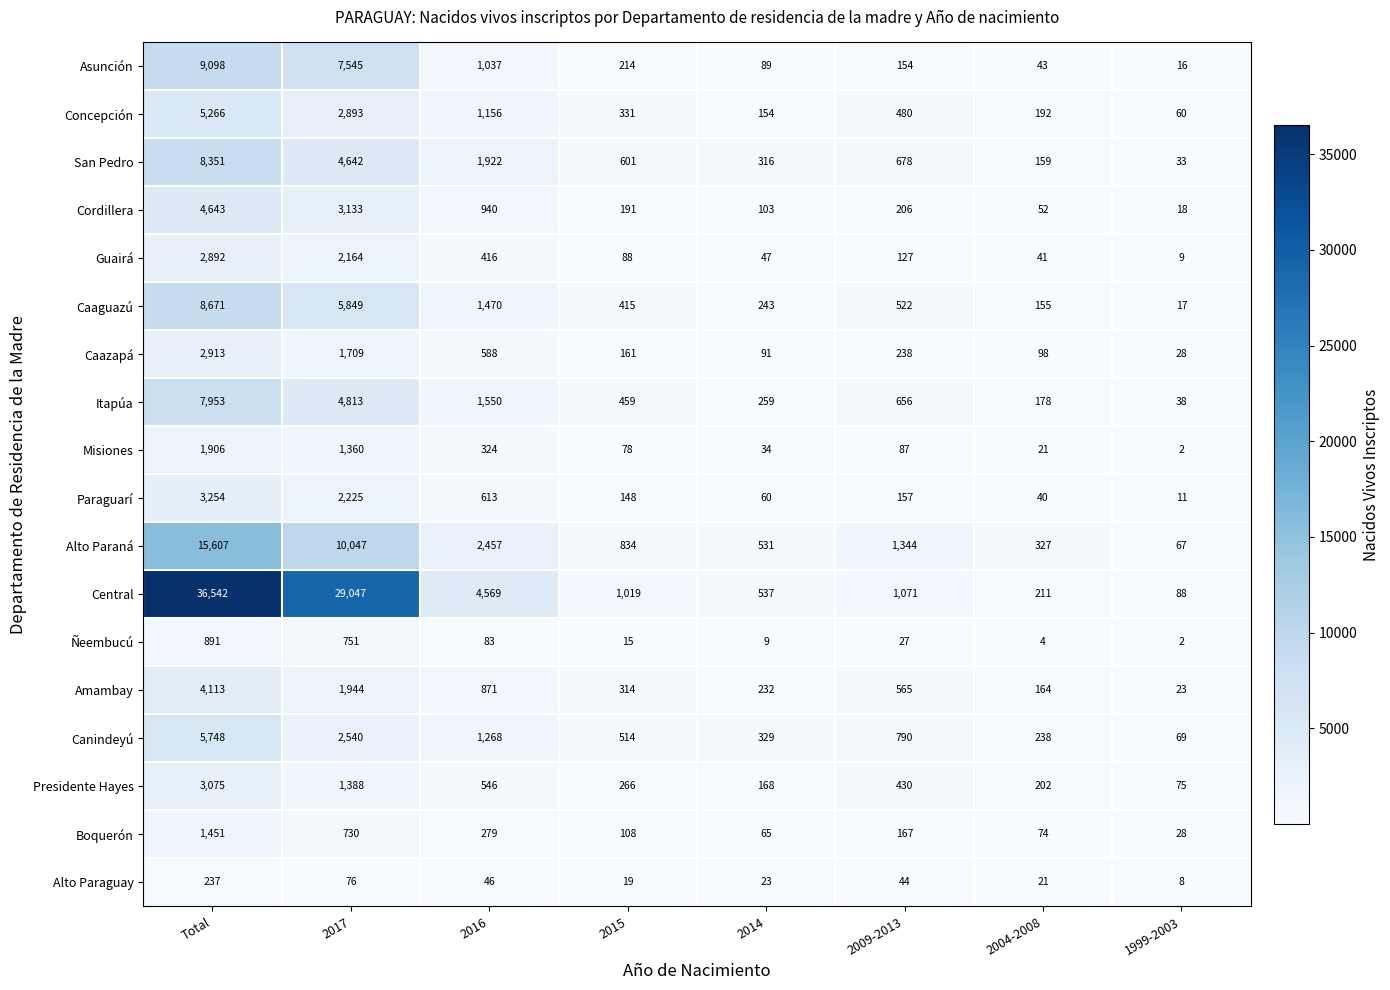

At which label does Amambay reach its peak?

Total